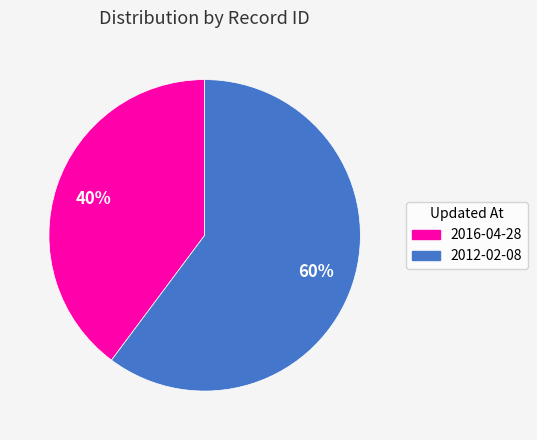

The 2016-04-28 slice represents 40% of the pie. True or false?

True